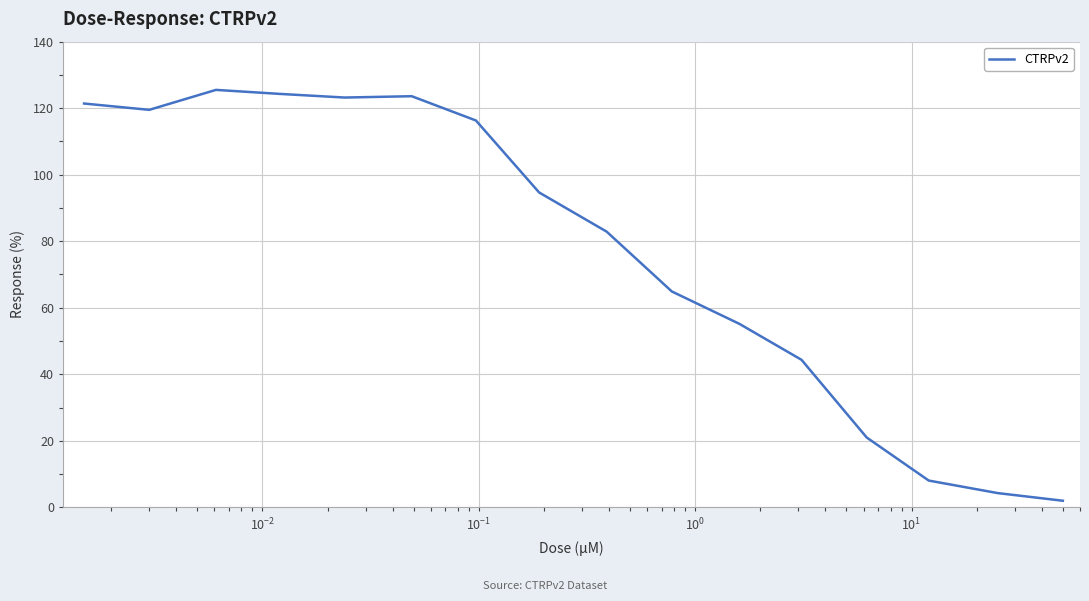

What is the difference between the maximum and minimum values?

123.5